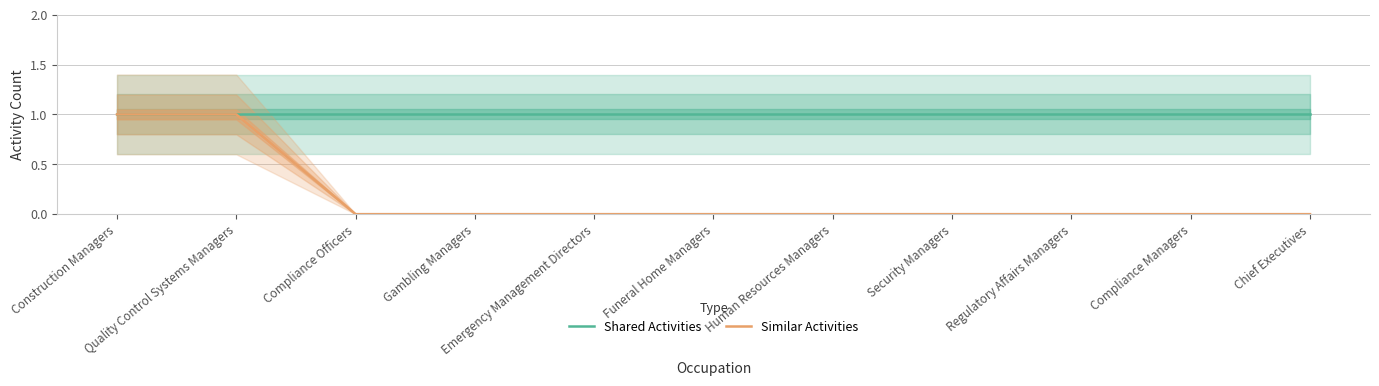

Which series changed the most between Quality Control Systems Managers and Funeral Home Managers?

Similar Activities